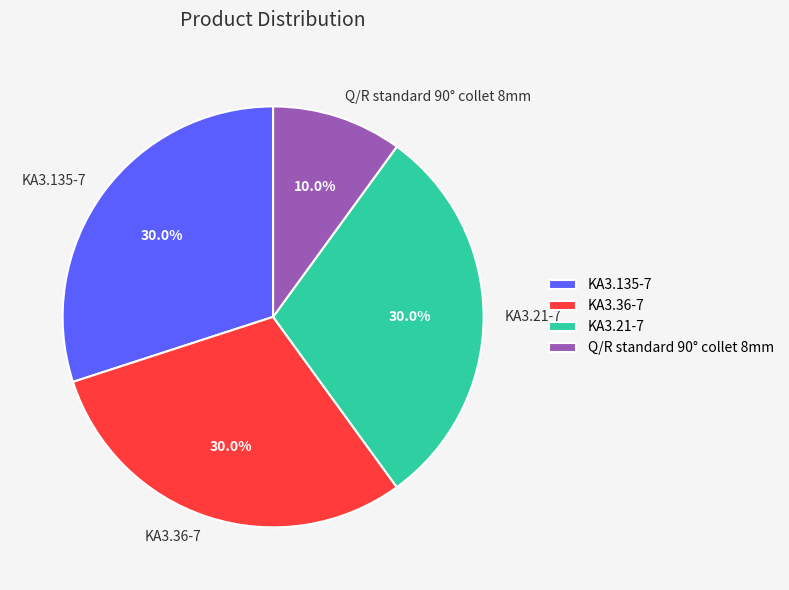

Is there any slice that represents more than half of the pie?

No